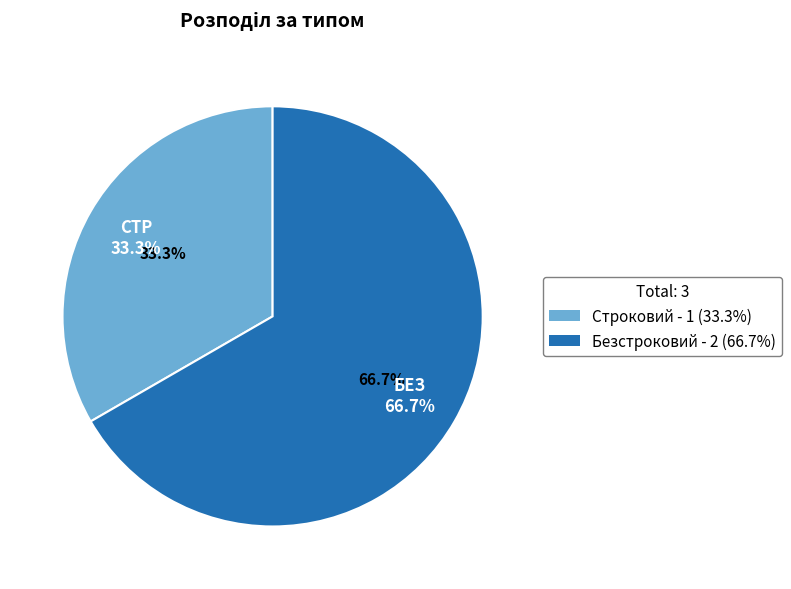

What is the largest slice in the pie chart?

Безстроковий